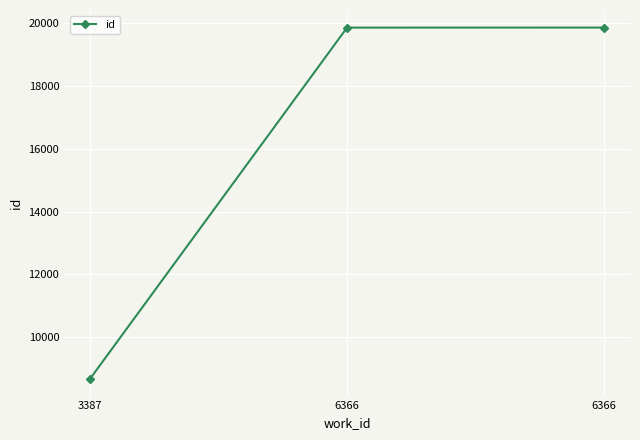

How many lines are shown in the chart?

1